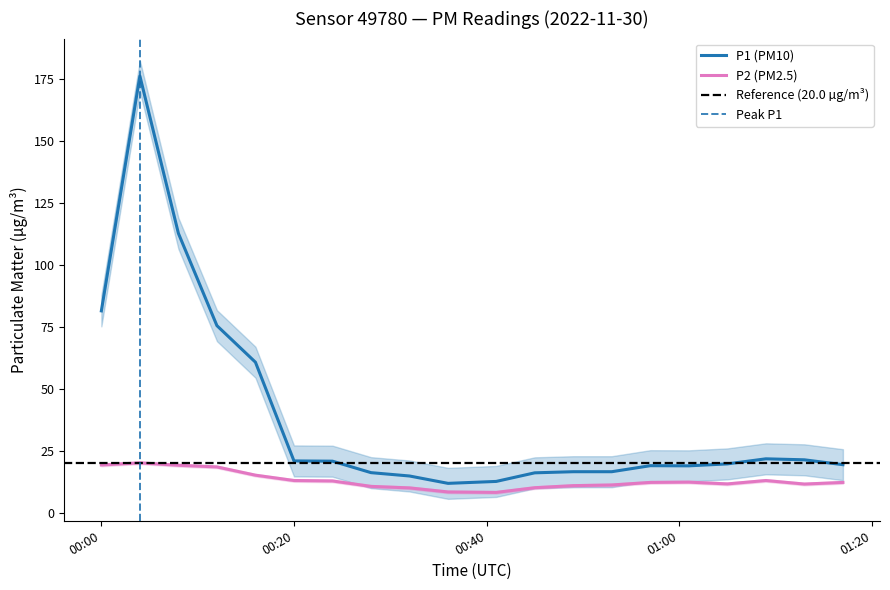

Rank the series by their maximum value, from highest to lowest.

P1, P2